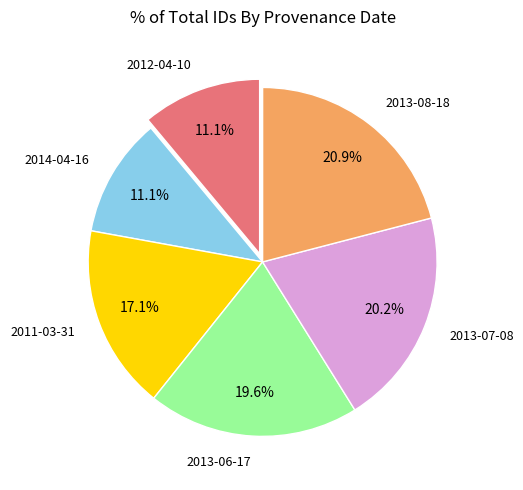

Does 2012-04-10 represent more than half of the total?

No